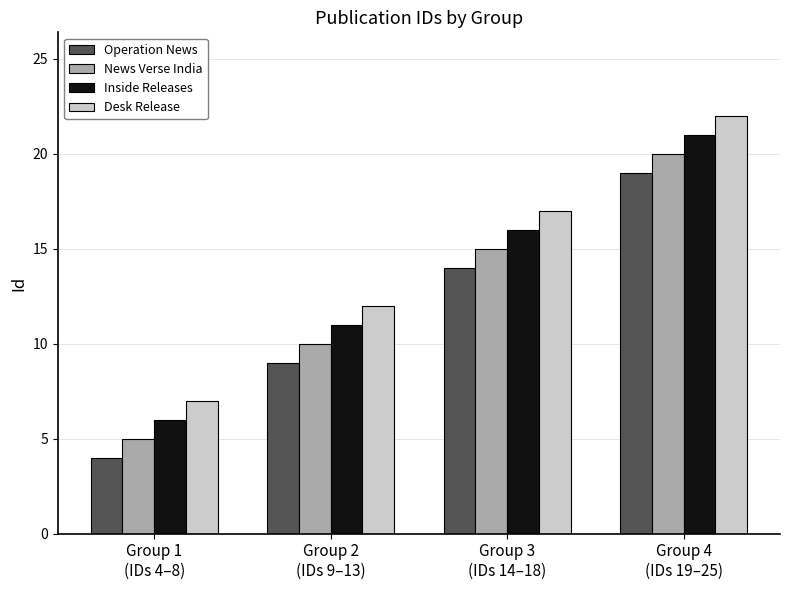

What is the label of the 2nd bar from the left?

Group 2
(IDs 9–13)